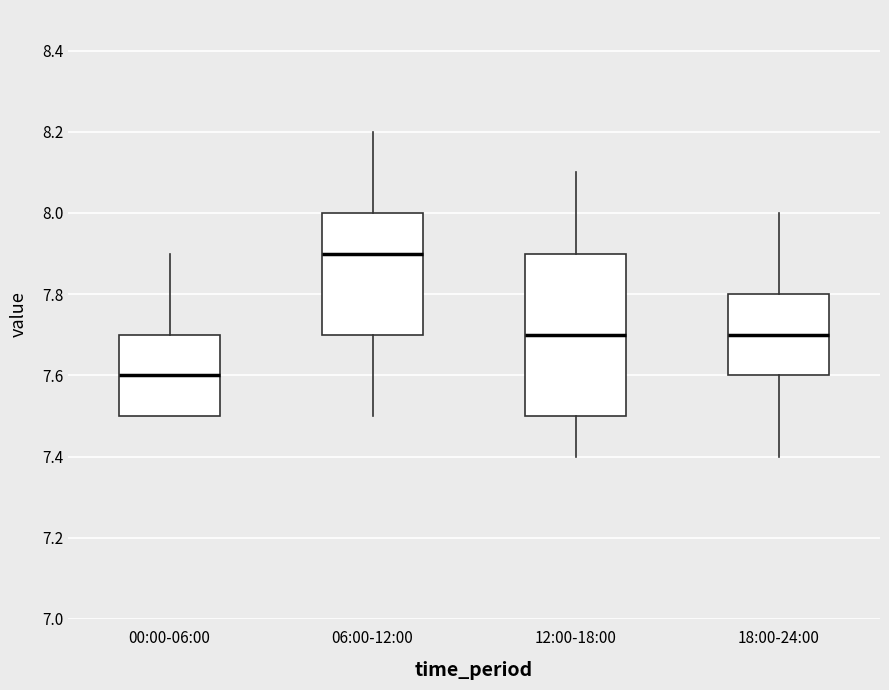

Reading left to right, transcribe this box plot: for each box, give where its median line is, the range the box spans, and where its two whiskers end, as read against the y-axis. The values are not printed on the chart, so give them approximately, as read against the axis.

00:00-06:00: median 7.6, box 7.5 to 7.7, whiskers 7.5 to 7.9
06:00-12:00: median 7.9, box 7.7 to 8.0, whiskers 7.5 to 8.2
12:00-18:00: median 7.7, box 7.5 to 7.9, whiskers 7.4 to 8.1
18:00-24:00: median 7.7, box 7.6 to 7.8, whiskers 7.4 to 8.0